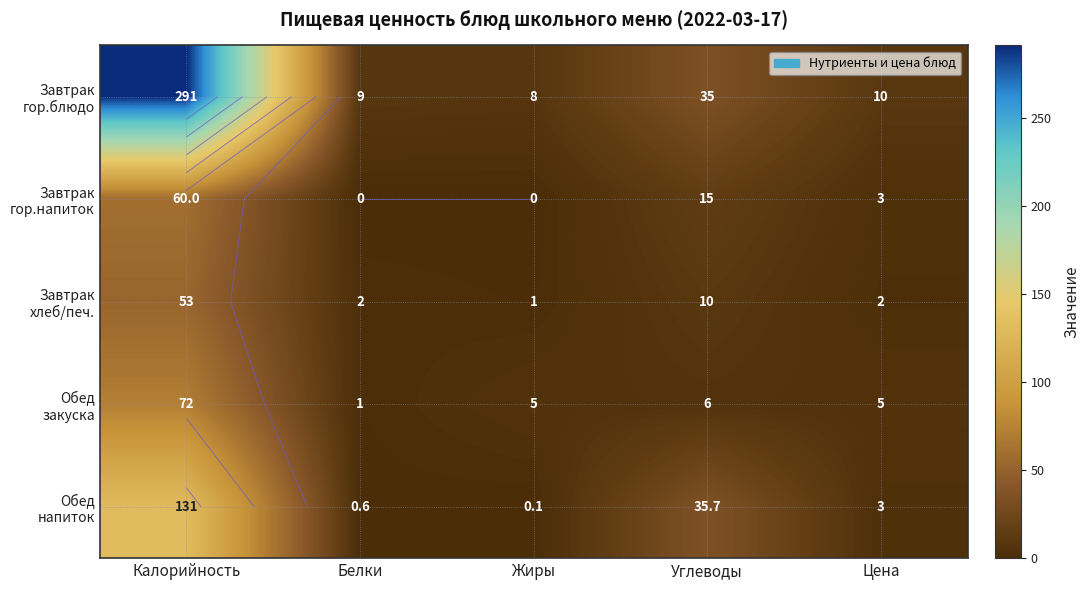

What is the difference between the Обед закуска values at Белки and Углеводы?

5.0